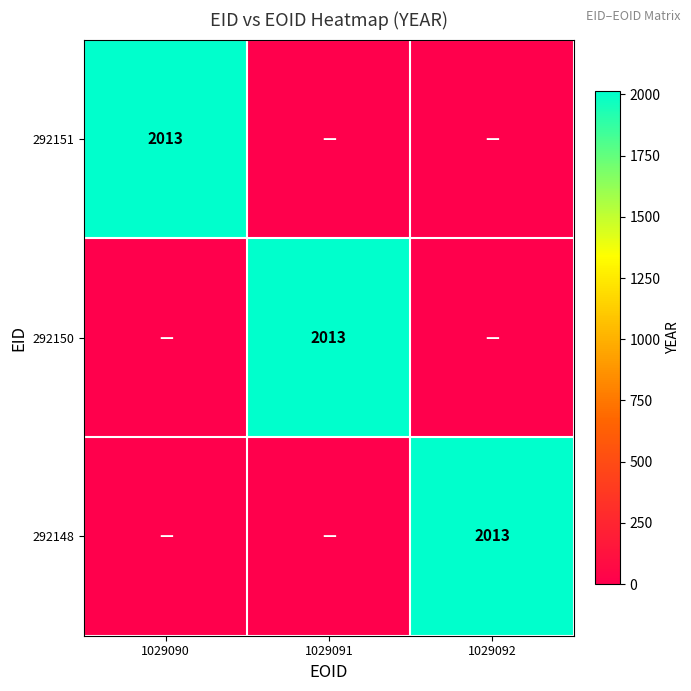

True or false: 292151 has a value of 2013 at 1029090.

True